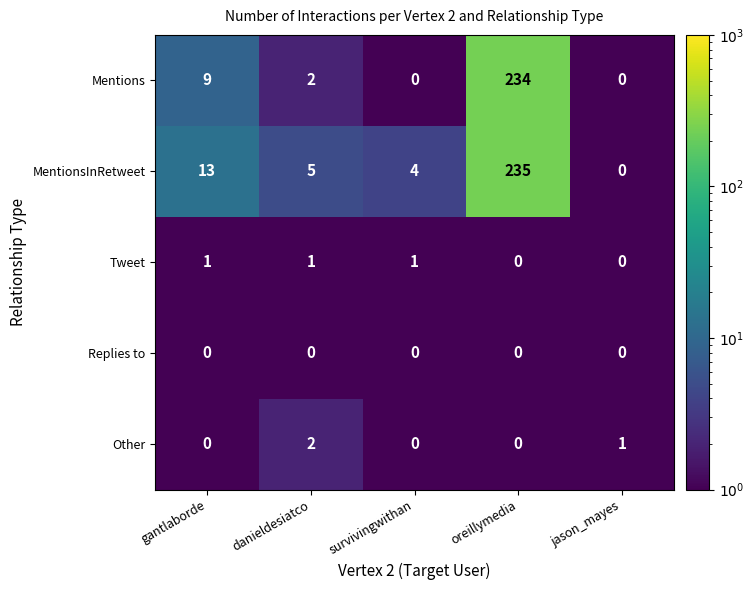

Count the number of categories in the chart.

5